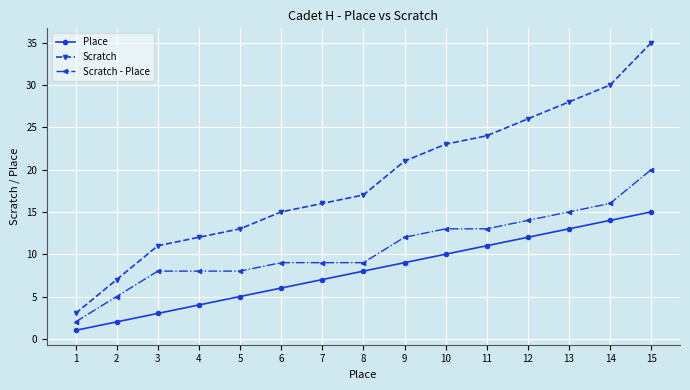

Is the value of Scratch at 4 greater than the value of Place at 5?

Yes